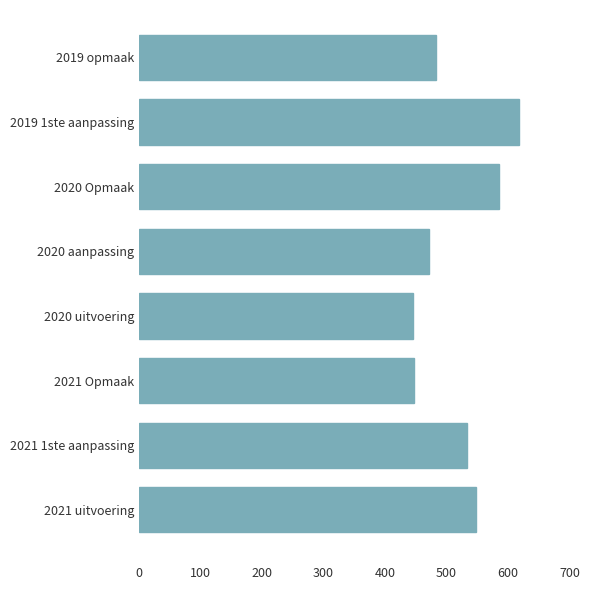

What is the sum of all values?

4132